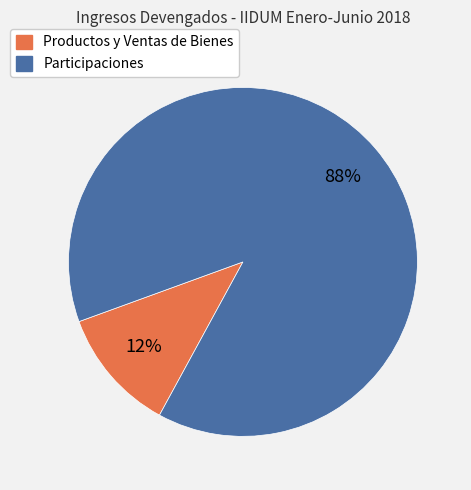

Which category has the smallest portion of the pie?

Productos y Ventas de Bienes